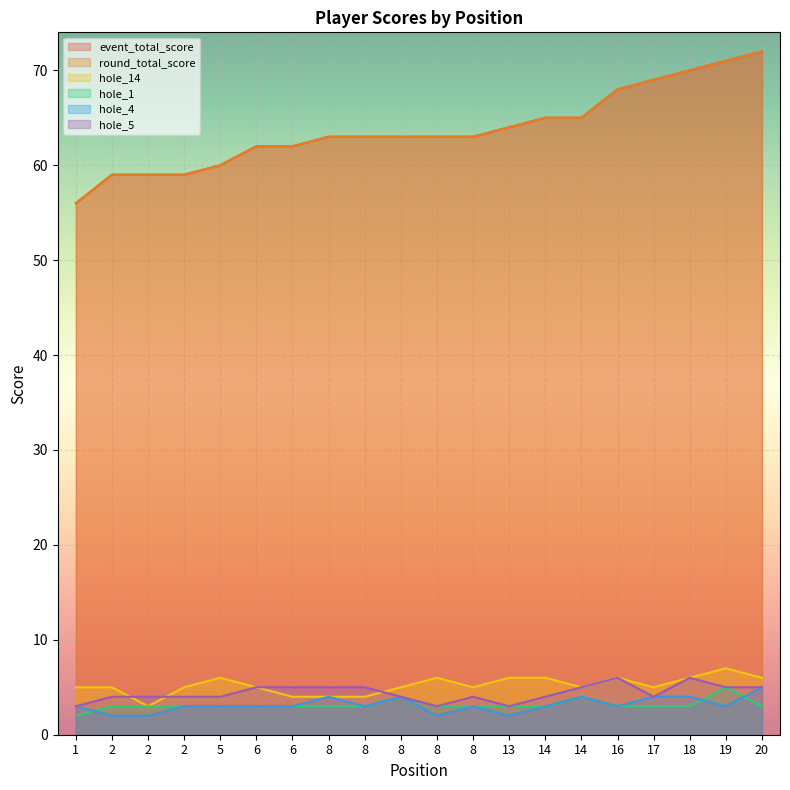

The value of hole_14 at 17 is 5. True or false?

True